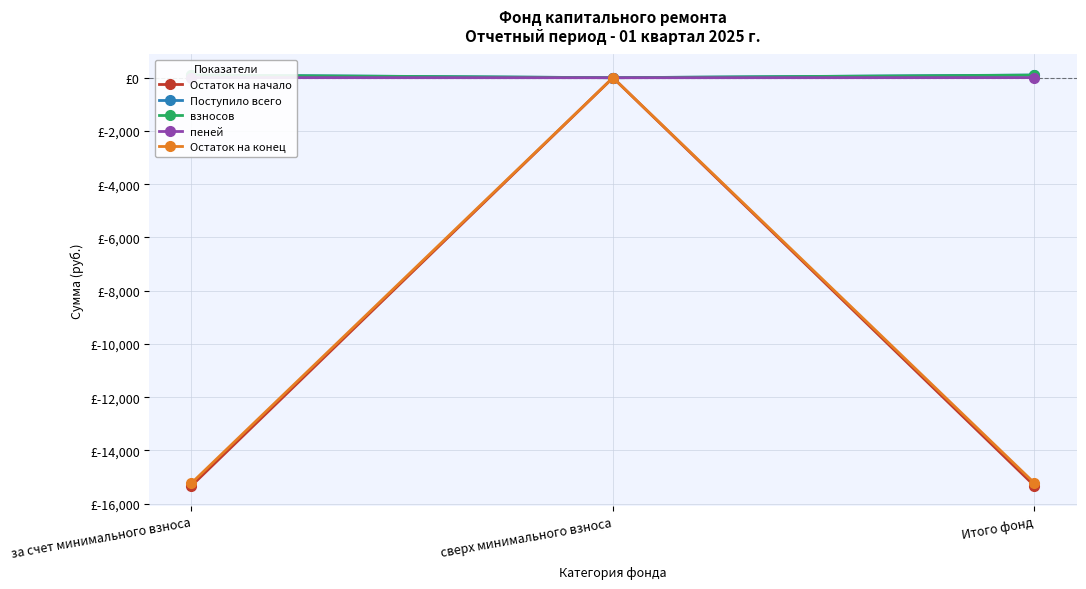

What is the difference between the maximum and second lowest values in the Остаток на конец series?

15225.7